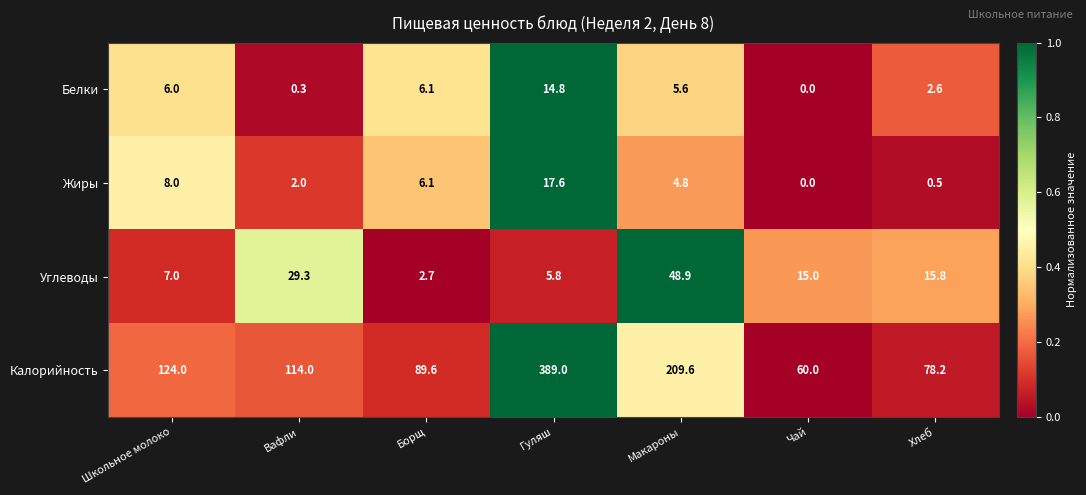

What is the difference between the maximum and minimum values in the Углеводы series?

46.2